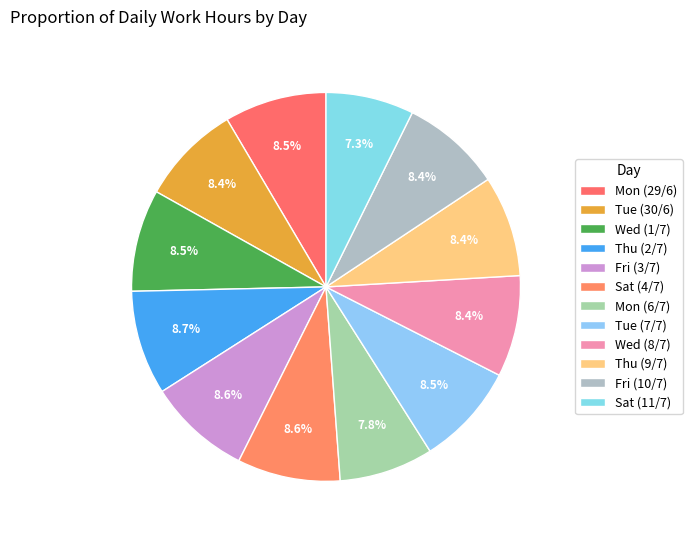

Is it true that Mon (6/7) is 19% of the pie?

False